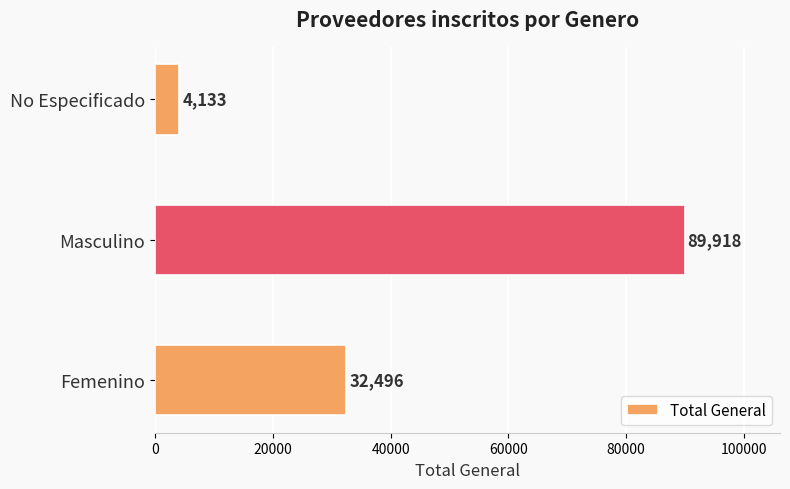

How many values are between 4133 and 89918?

3